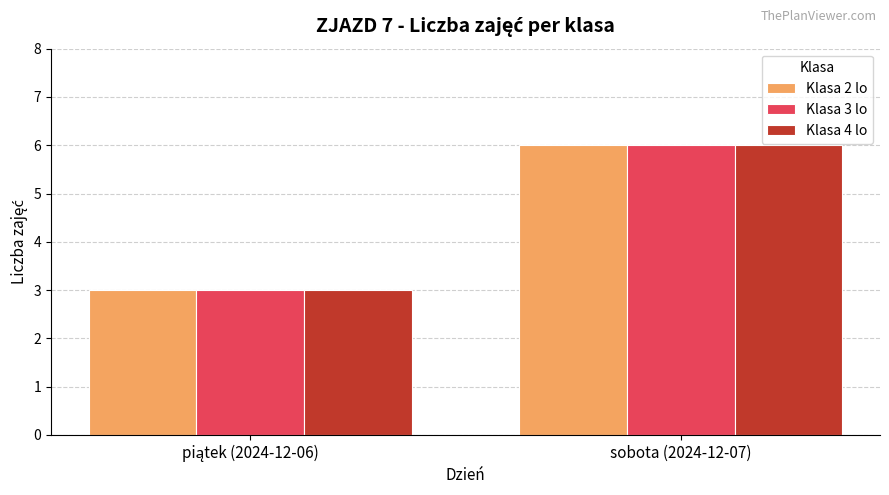

What is the highest value of the Klasa 4 lo series?

6